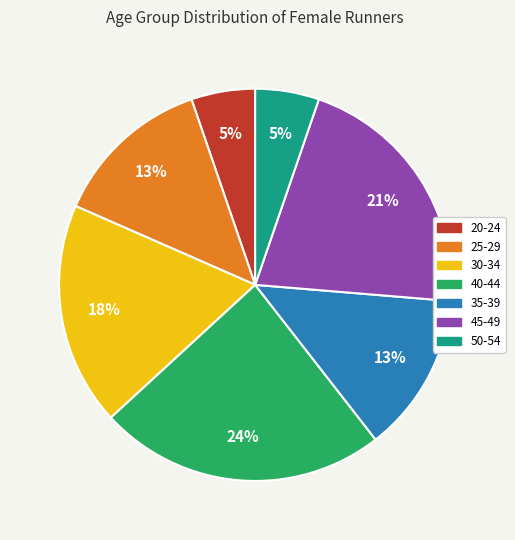

What percentage is the 30-34 slice, to the nearest percent?

18%